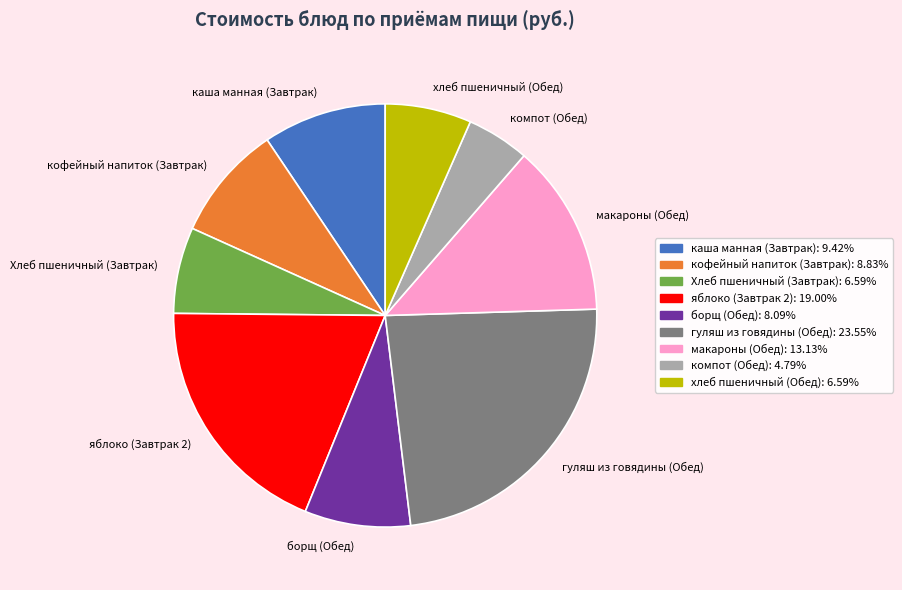

What is the ratio of the value at каша манная (Завтрак) to the value at борщ (Обед)?

1.2